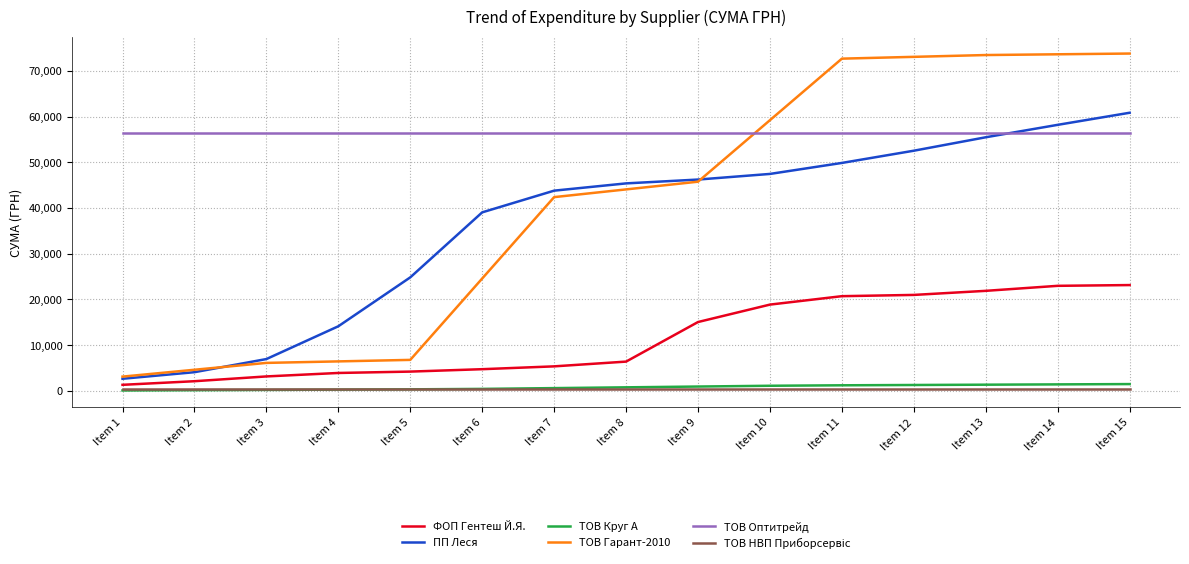

What is the lowest value of the ТОВ Оптитрейд series?

56325.9